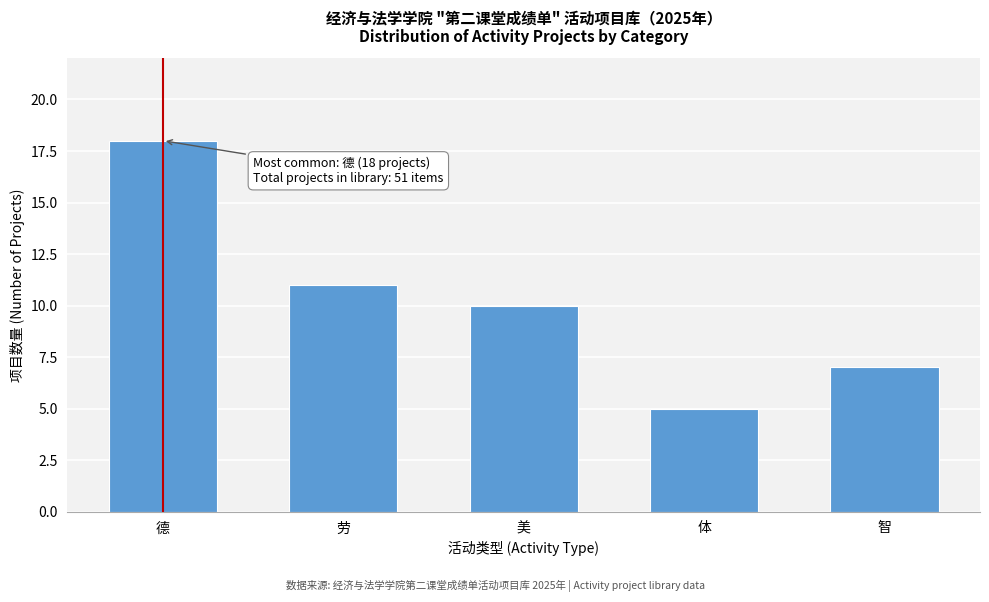

Reading right to left, what are all the values shown in this chart?

智=7	体=5	美=10	劳=11	德=18